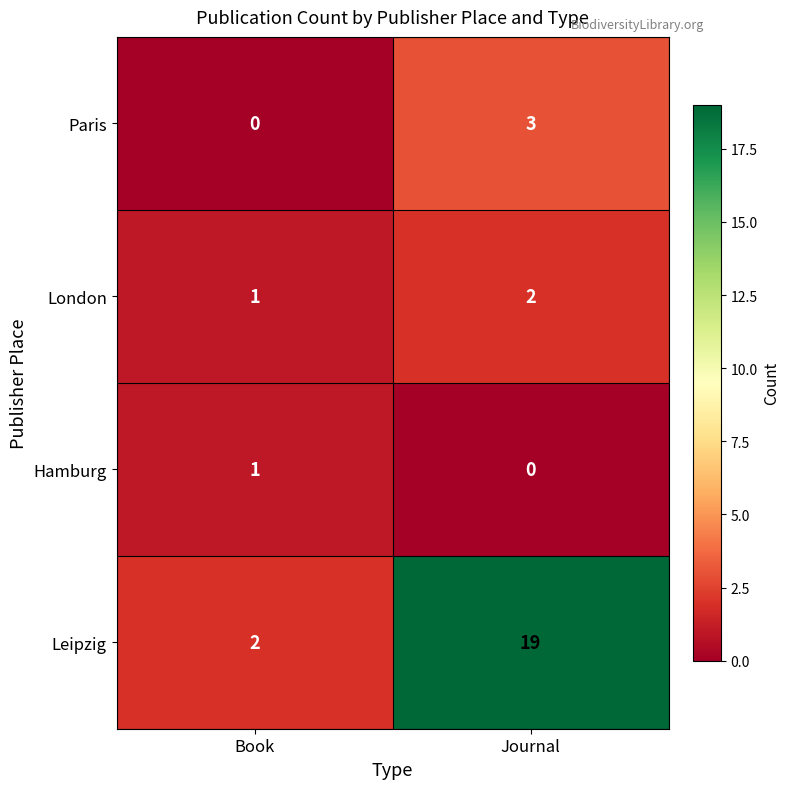

At which category is the sum across all series the highest?

Journal